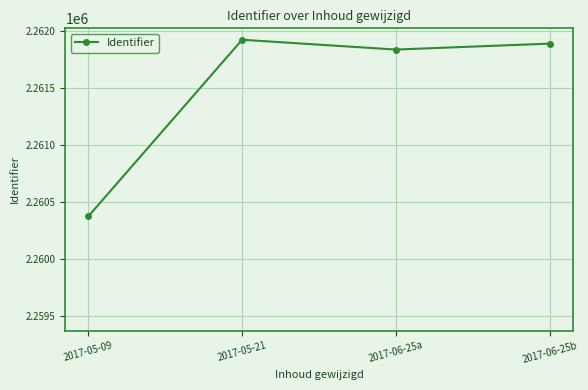

Where does the data first go above 2261886?

2017-05-21